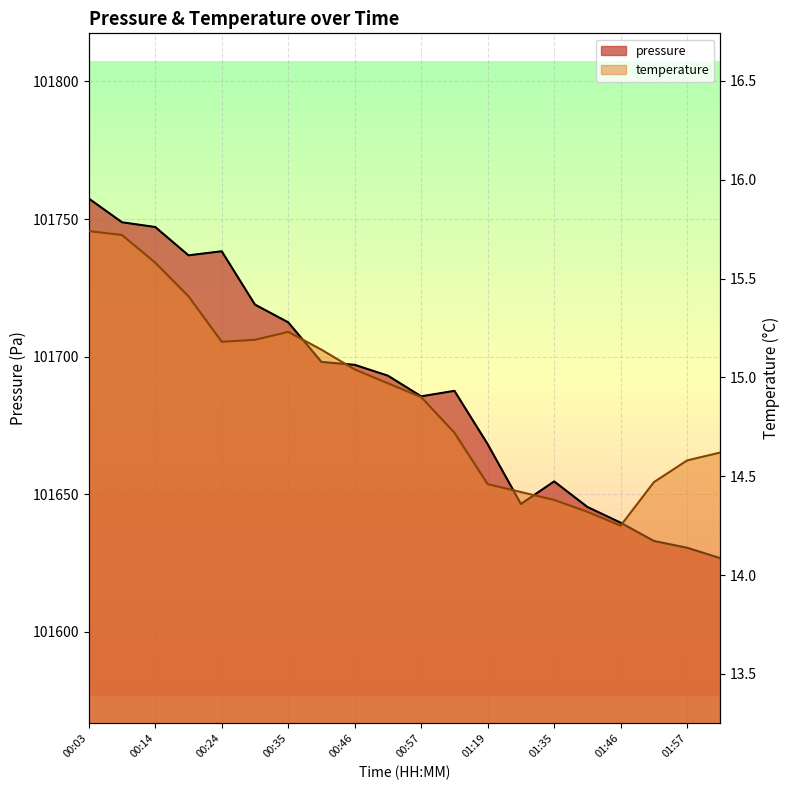

What are all the series names shown in the legend?

pressure, temperature